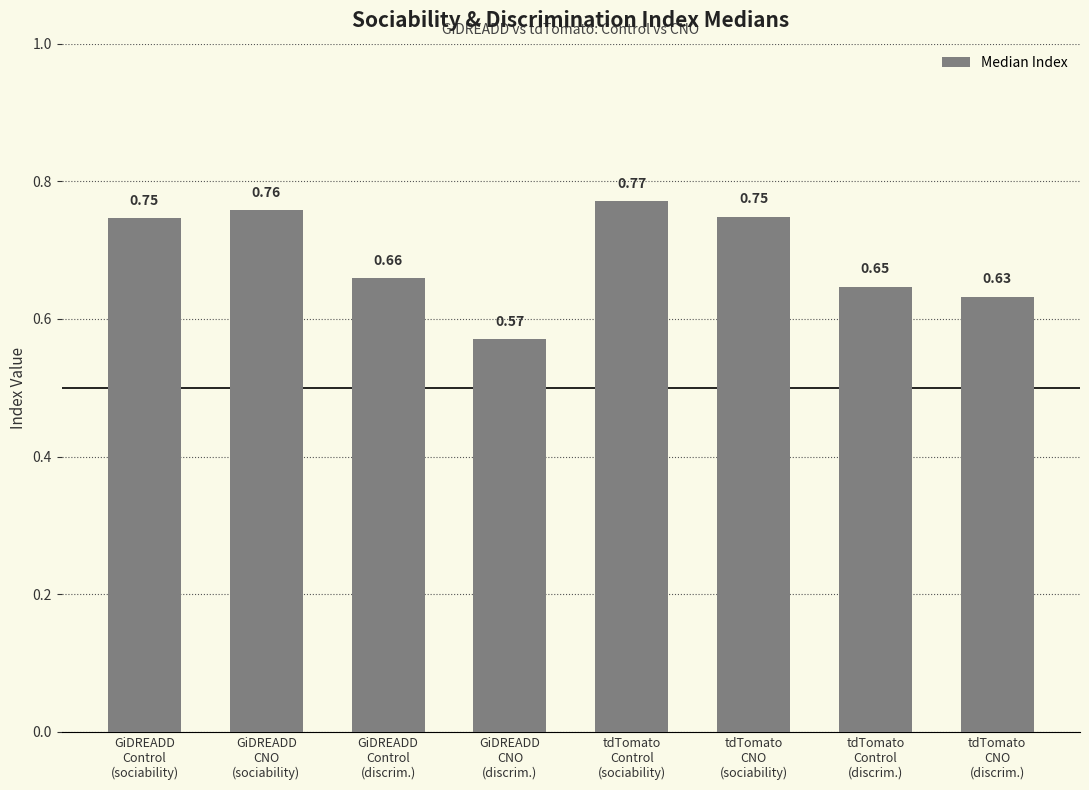

What is the sum of all values?

5.5